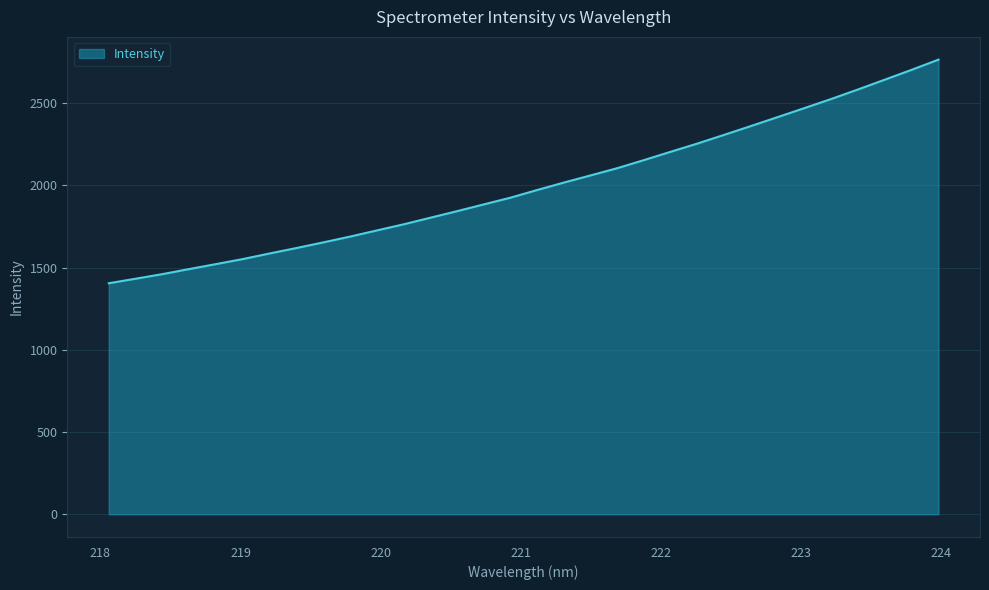

Does the chart have visible grid lines?

Yes